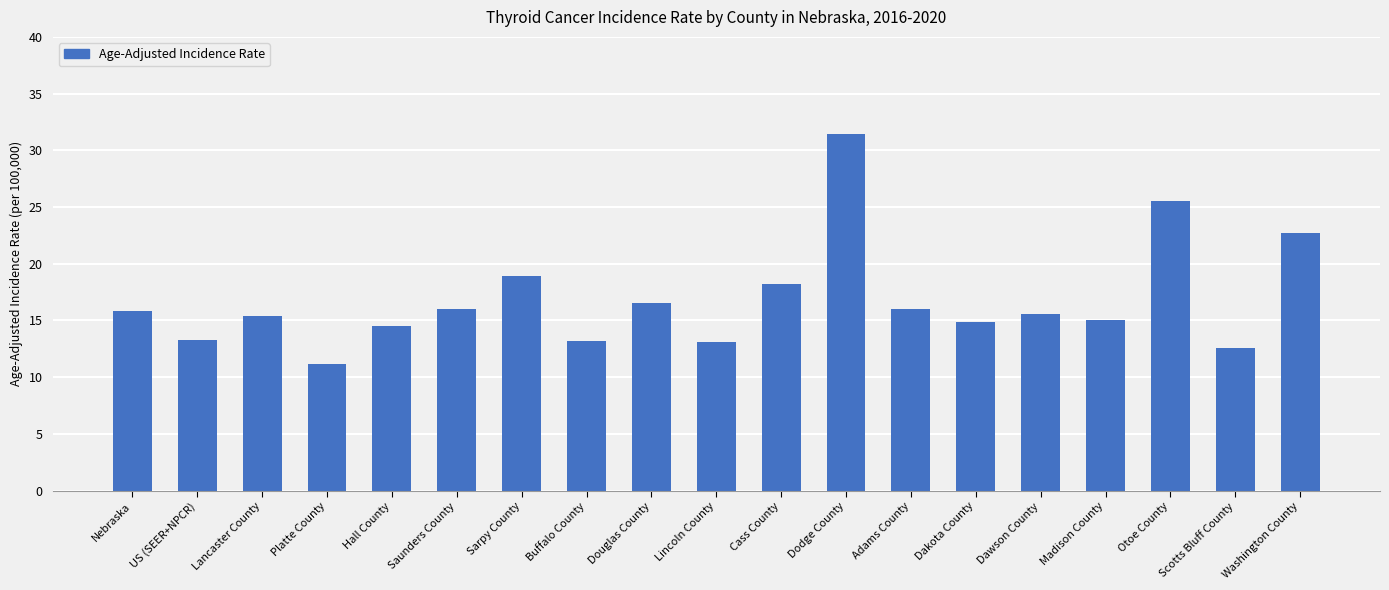

Does the chart contain any negative values?

No